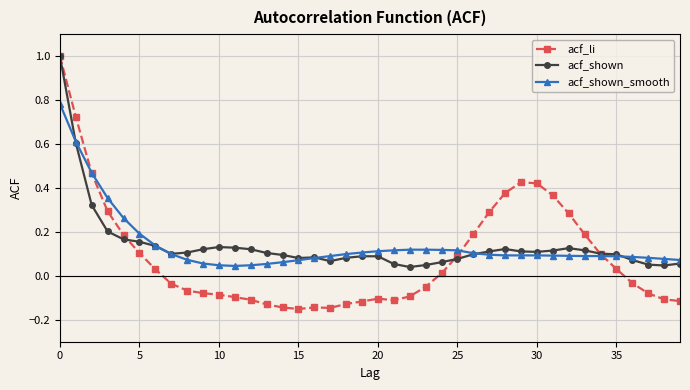

Which series has the widest spread of values?

acf_li